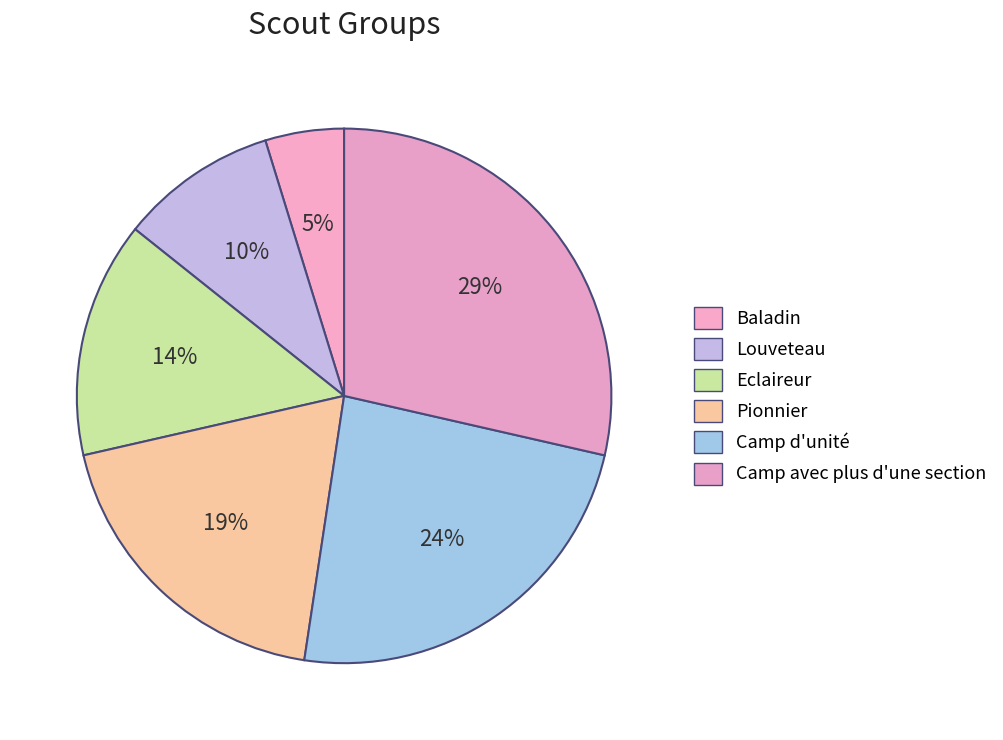

Count the number of slices in the pie.

6